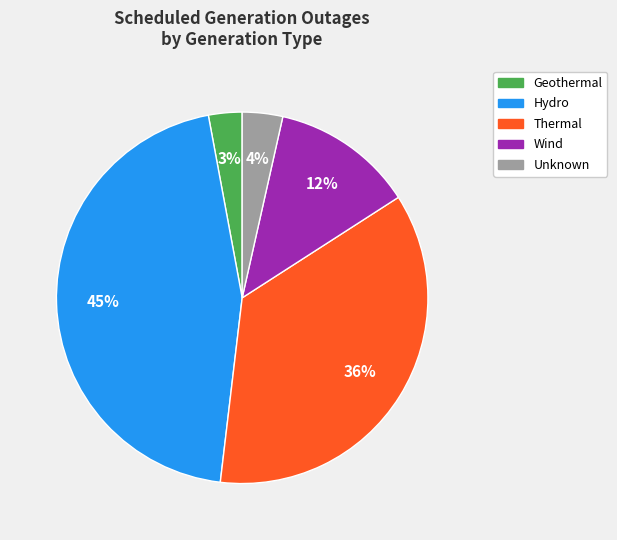

Is there a majority slice in this chart?

No